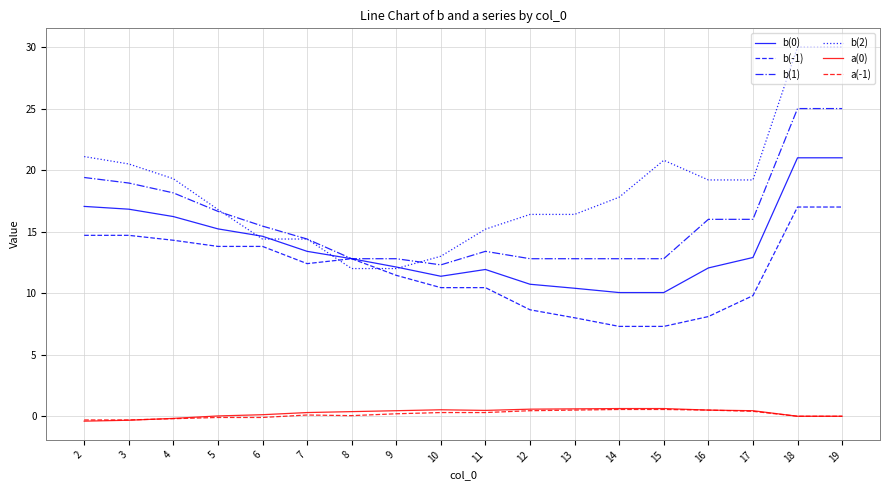

At which label is b(1) closest to 18?

4